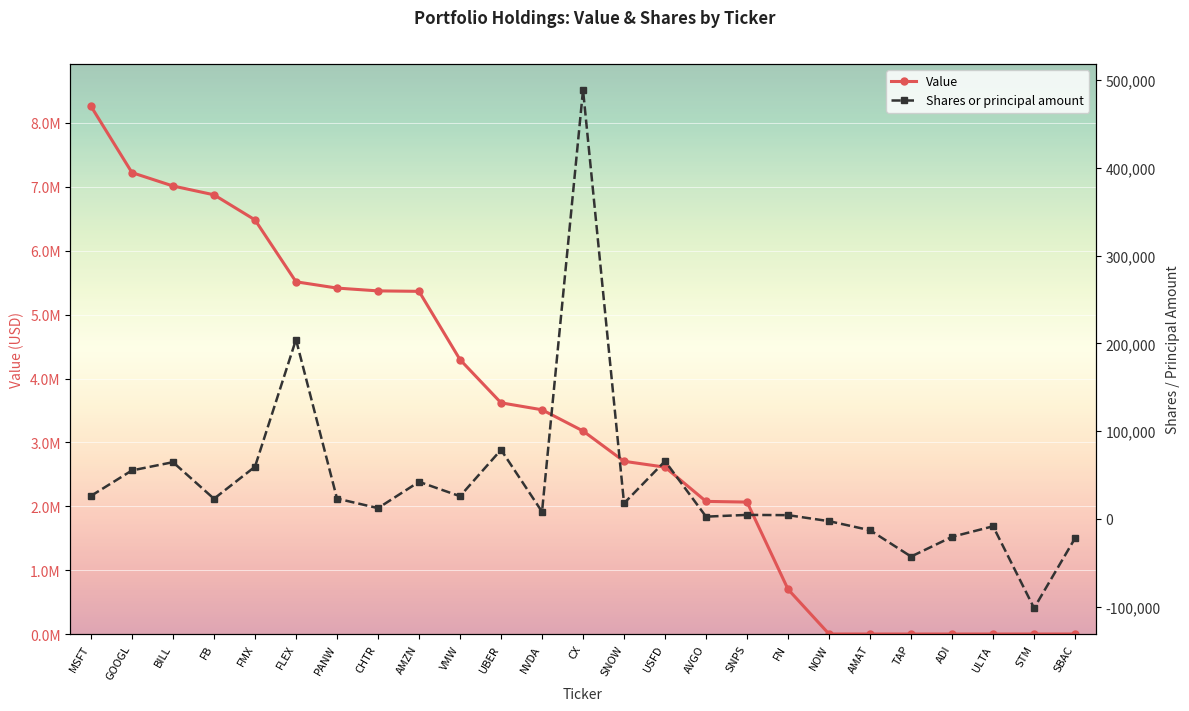

What is the greatest value displayed?

8262230